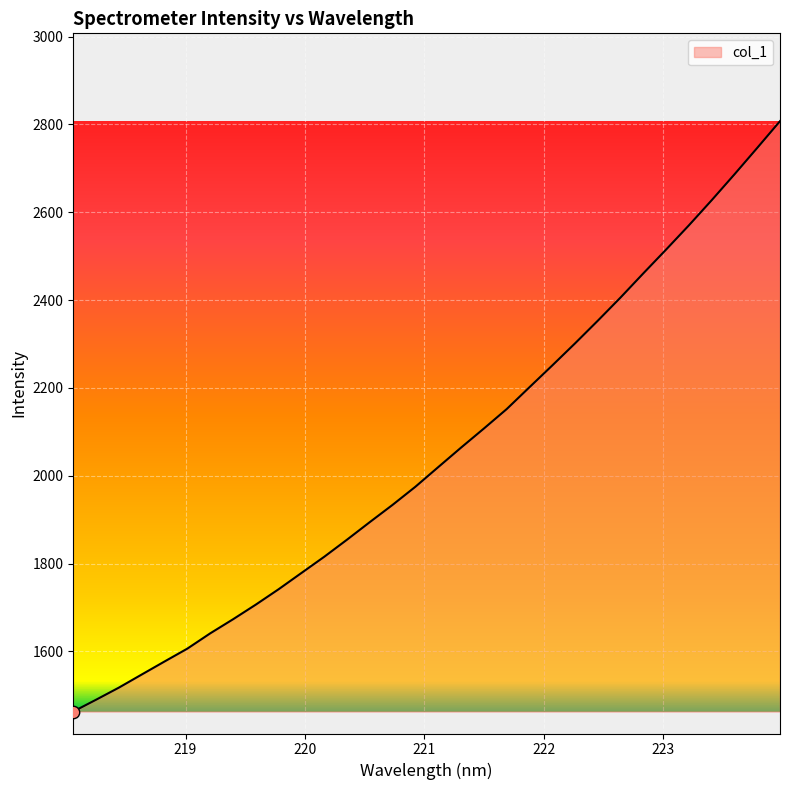

What is the maximum value shown in the chart?

2807.4